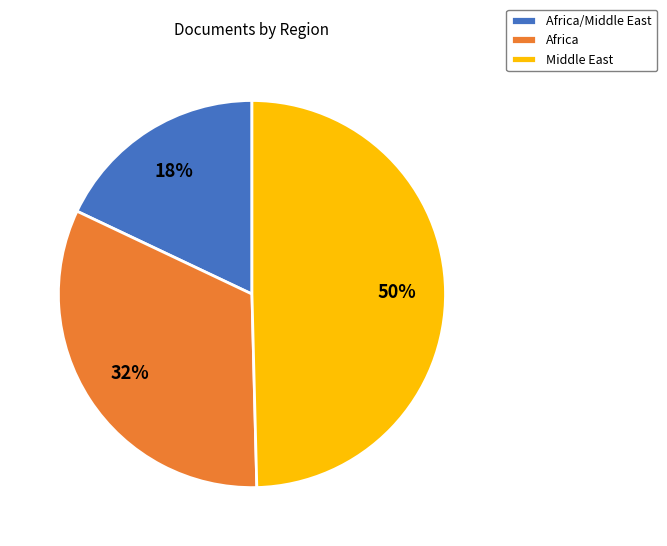

Is Africa the majority of the pie?

No